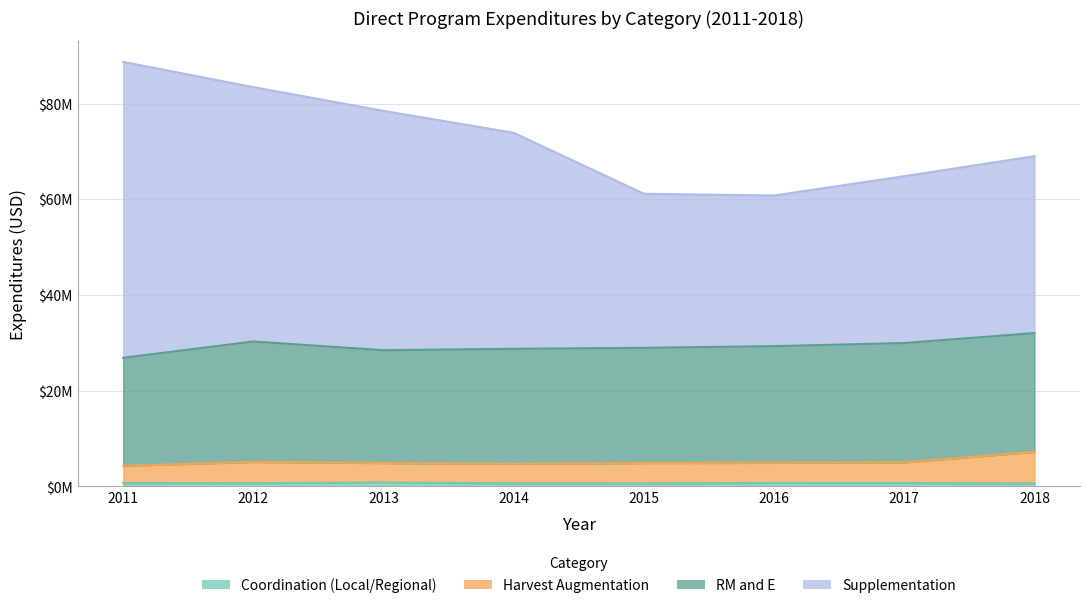

How many values in the Supplementation series exceed 73?

4